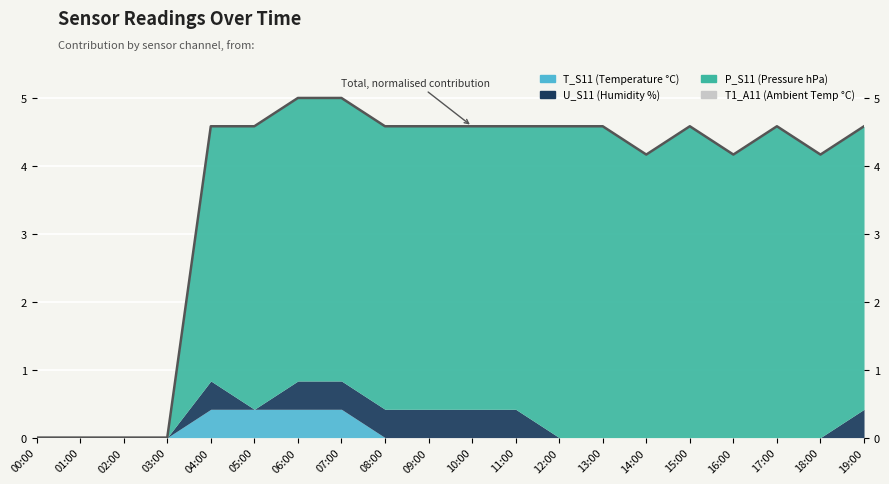

Where is the first local minimum?

05:00